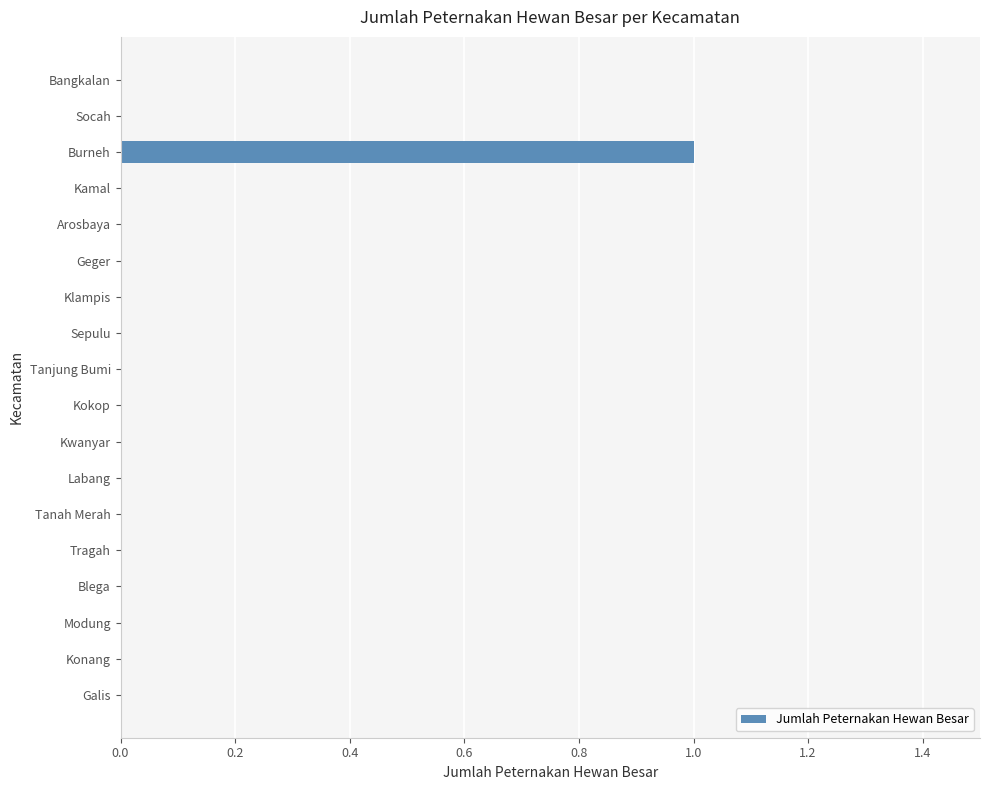

At which category does the chart reach its peak across all series?

Burneh